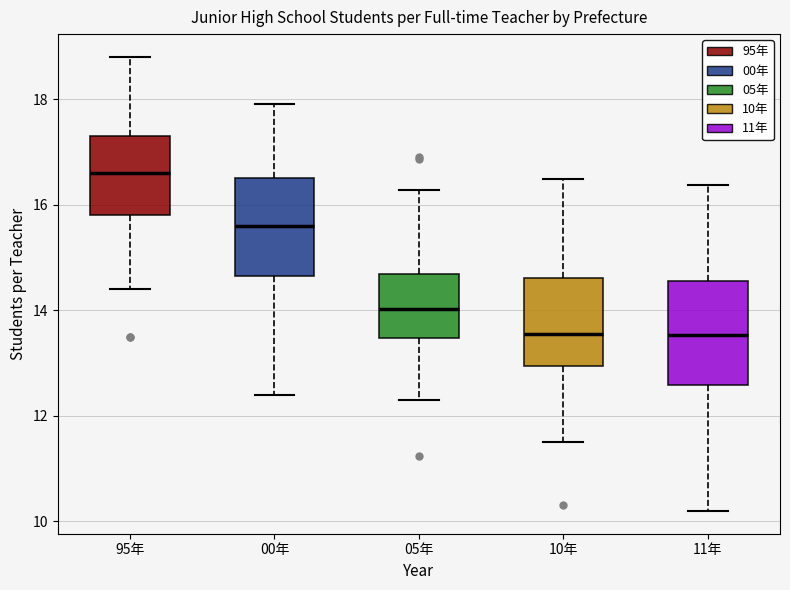

Reading left to right, transcribe this box plot: for each box, give where its median line is, the range the box spans, and where its two whiskers end, as read against the y-axis. The values are not printed on the chart, so give them approximately, as read against the axis.

95年: median 16.6, box 15.8 to 17.4, whiskers 14.4 to 18.8
00年: median 15.6, box 14.6 to 16.6, whiskers 12.4 to 18.0
05年: median 14.0, box 13.4 to 14.6, whiskers 12.2 to 16.2
10年: median 13.6, box 13.0 to 14.6, whiskers 11.4 to 16.4
11年: median 13.6, box 12.6 to 14.6, whiskers 10.2 to 16.4